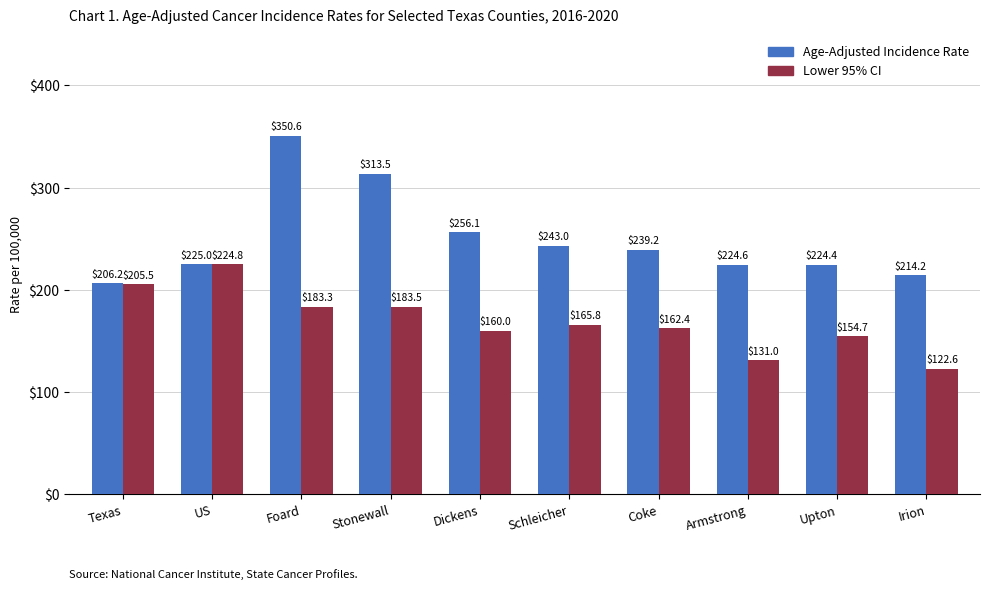

What is the difference between the second highest and minimum values in the Age-Adjusted Incidence Rate series?

107.3